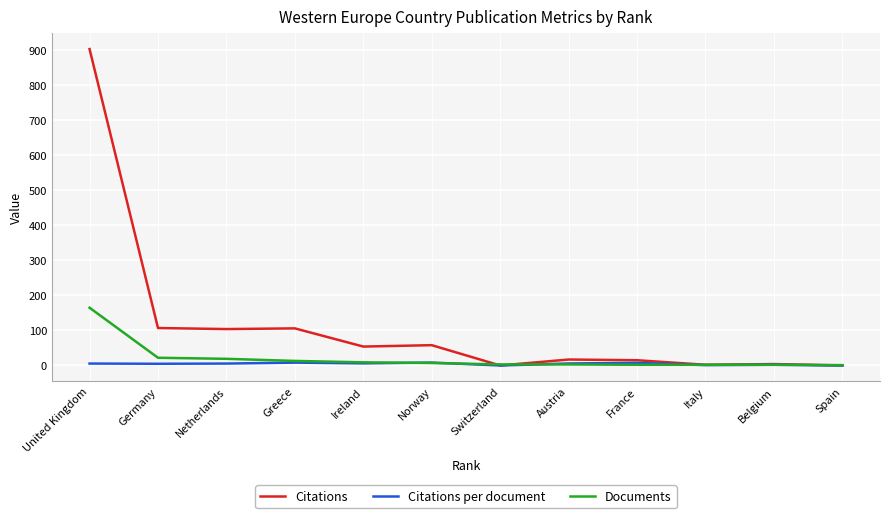

What is the sum of all Documents values?

248.0